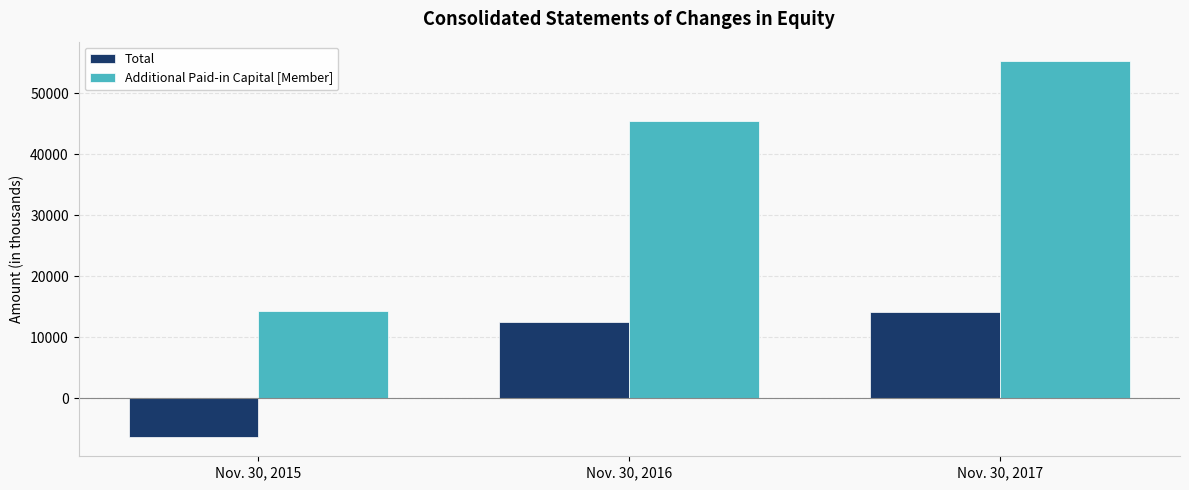

Which series changed the most between Nov. 30, 2015 and Nov. 30, 2017?

Additional Paid-in Capital [Member]